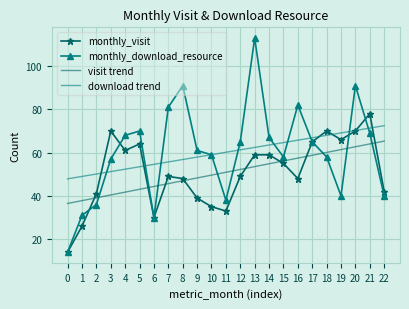

Is this an area chart (filled region under the line)?

No